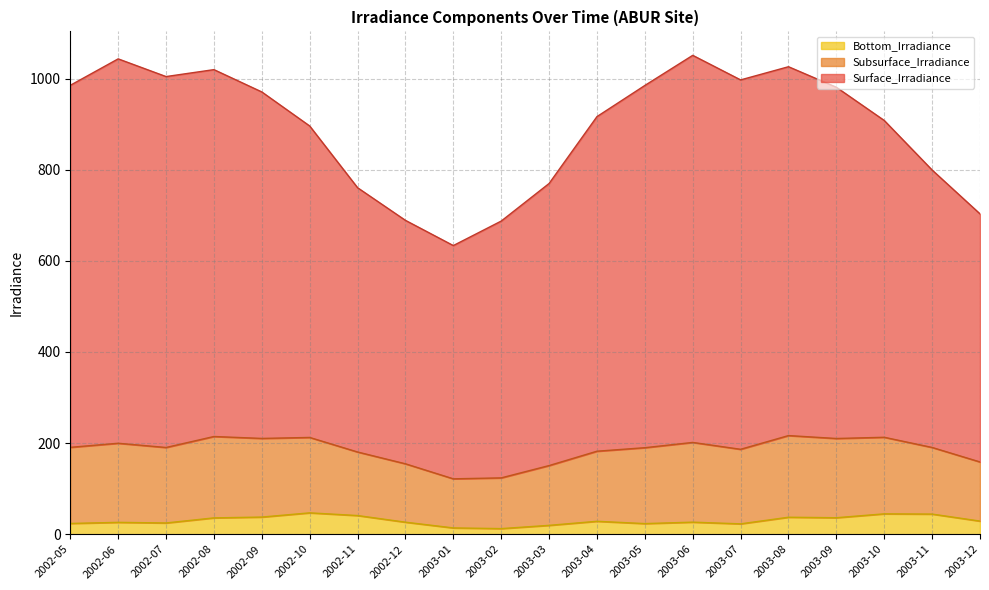

Which series changed the most between 2002-05 and 2002-08?

Surface_Irradiance